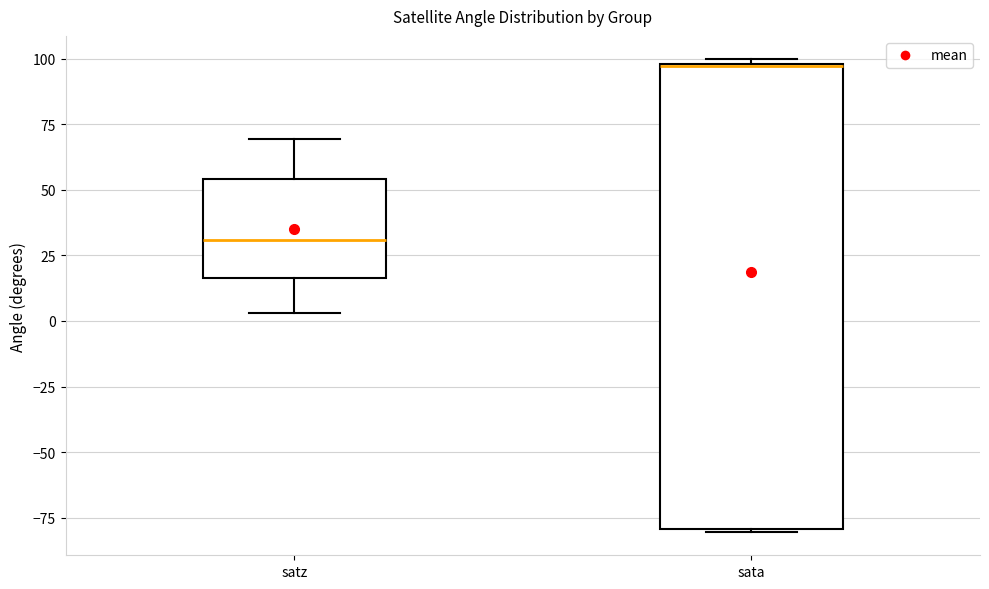

Reading left to right, transcribe this box plot: for each box, give where its median line is, the range the box spans, and where its two whiskers end, as read against the y-axis. The values are not printed on the chart, so give them approximately, as read against the axis.

satz: median 30, box 15 to 55, whiskers 5 to 70
sata: median 95 (drawn on the box's upper edge), box -80 to 100, whiskers -80 to 100 (just above the box's upper edge)